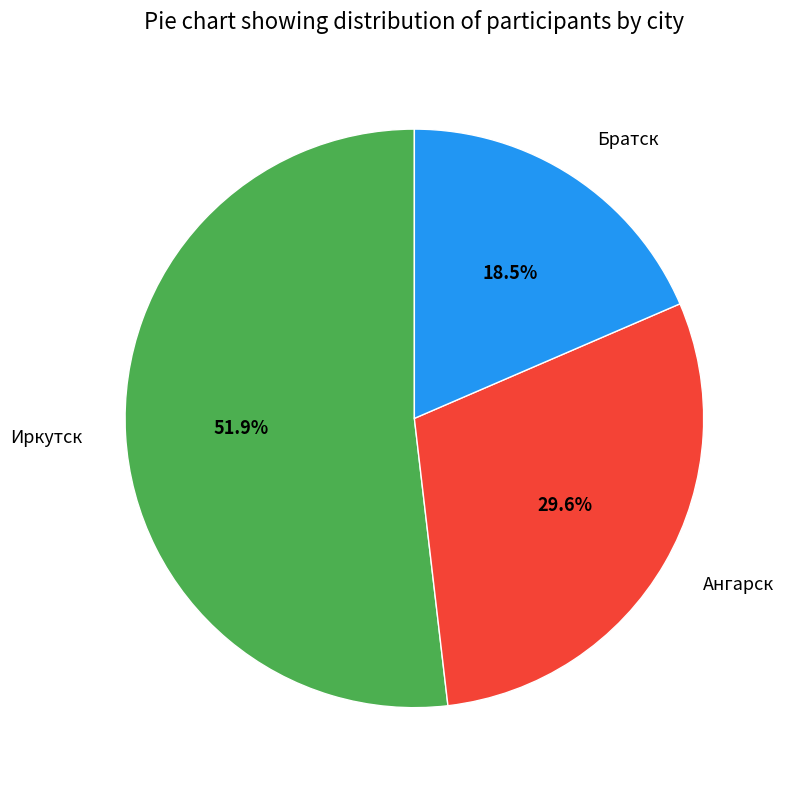

Between Иркутск and Ангарск, which is larger?

Иркутск